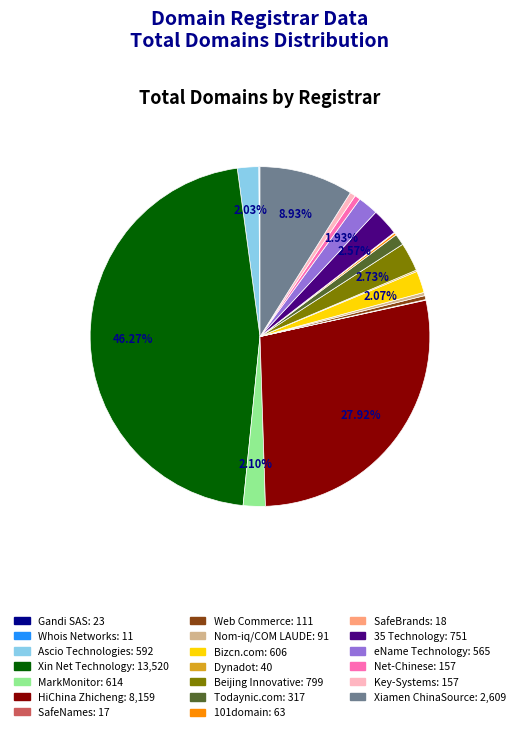

Which slice is the largest?

Xin Net Technology